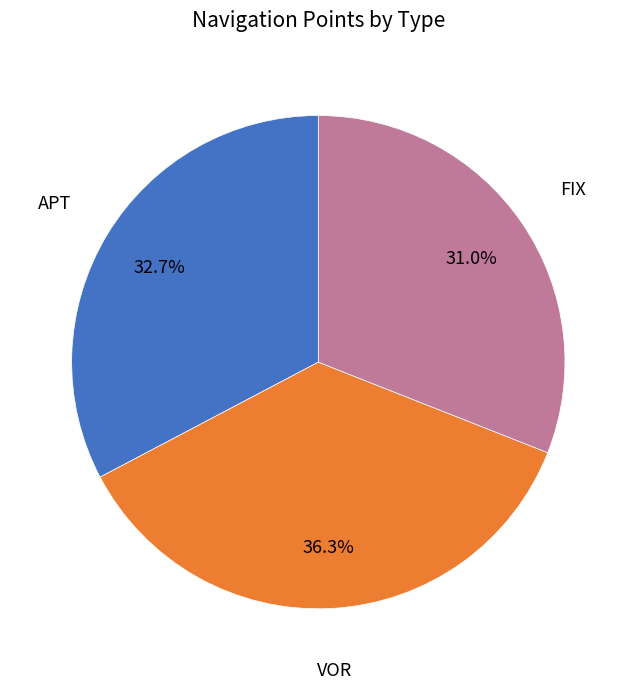

Which has a higher value, APT or FIX?

APT